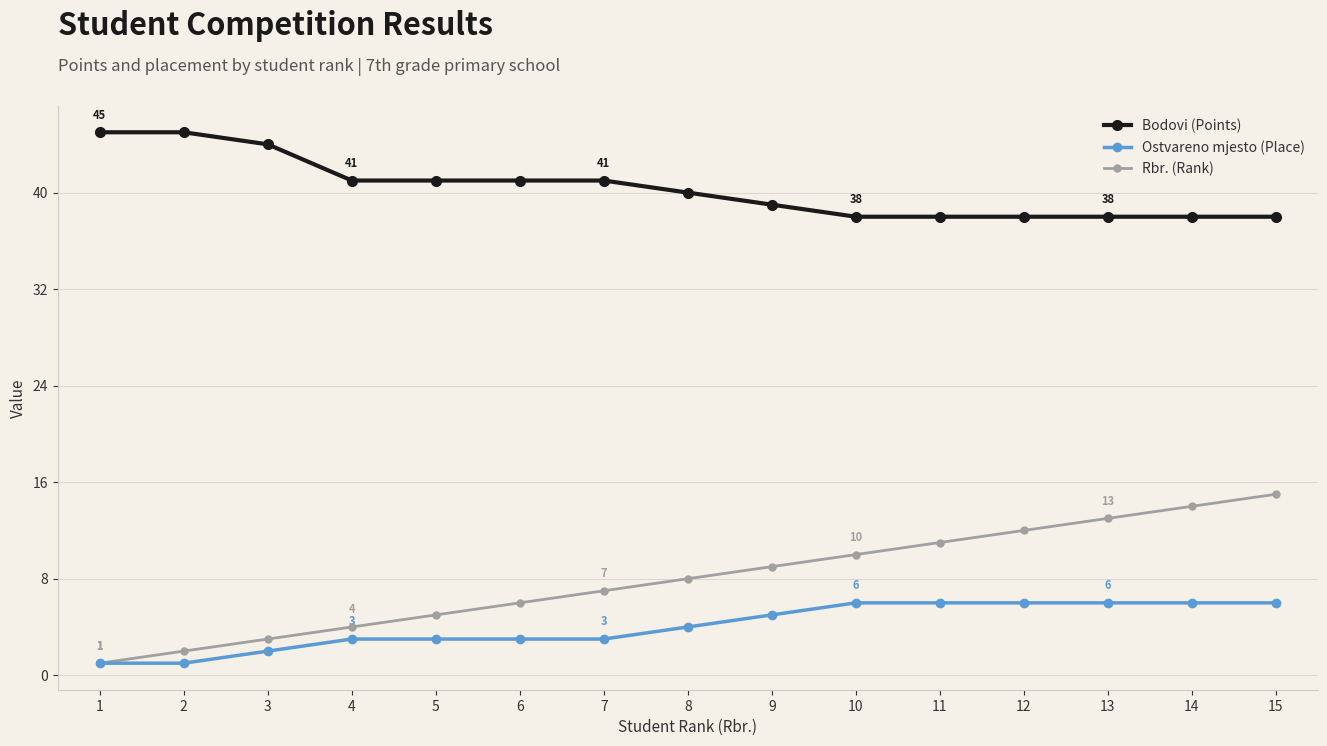

Count the number of categories in the chart.

15